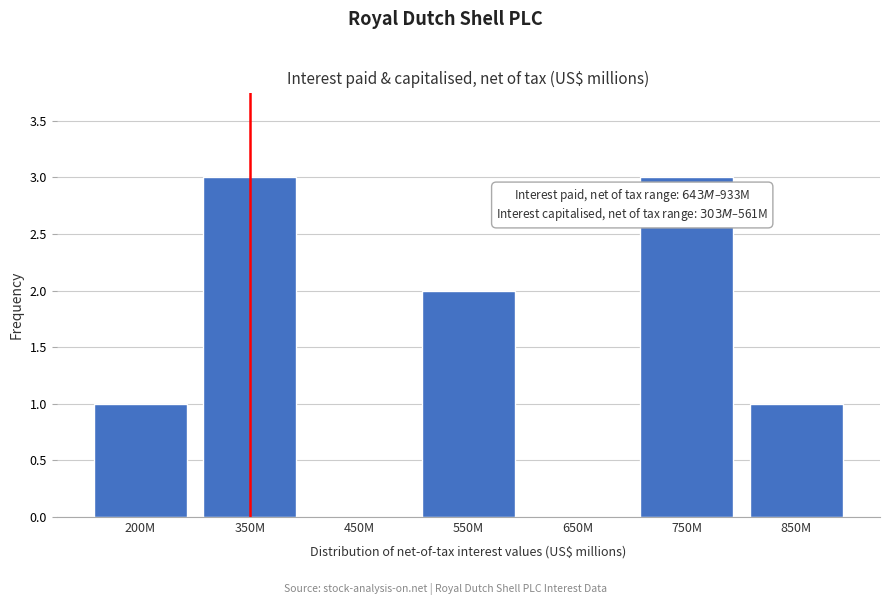

Reading left to right, what are all the values shown in this chart?

200M=1	350M=3	450M=0	550M=2	650M=0	750M=3	850M=1